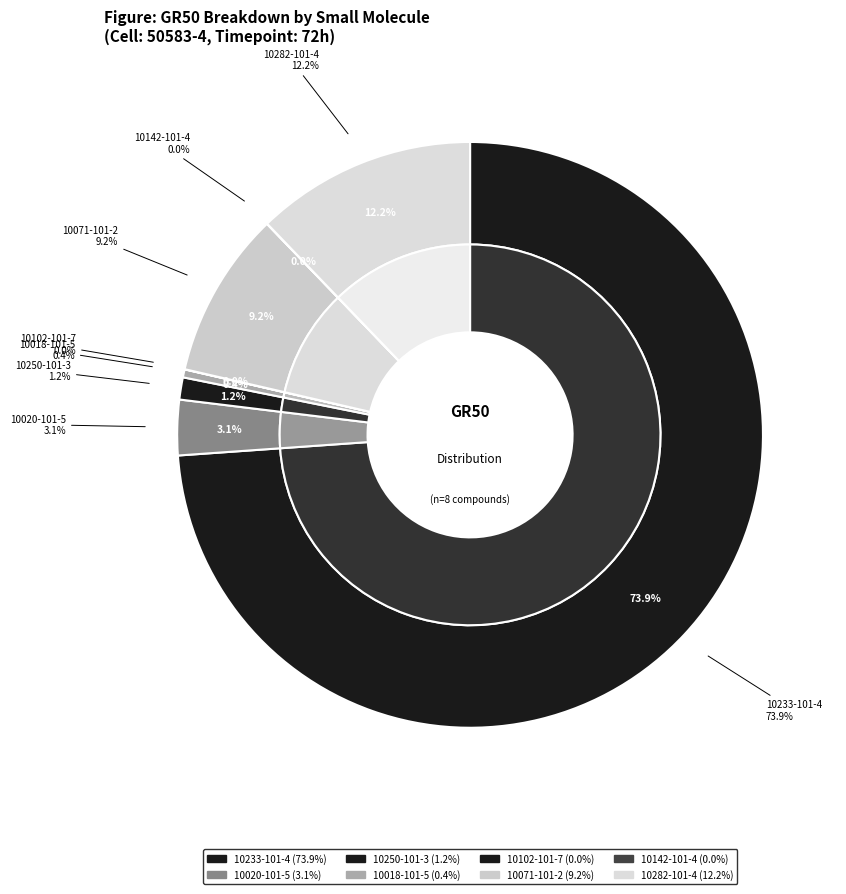

The 10142-101-4 slice represents 0% of the pie. True or false?

True